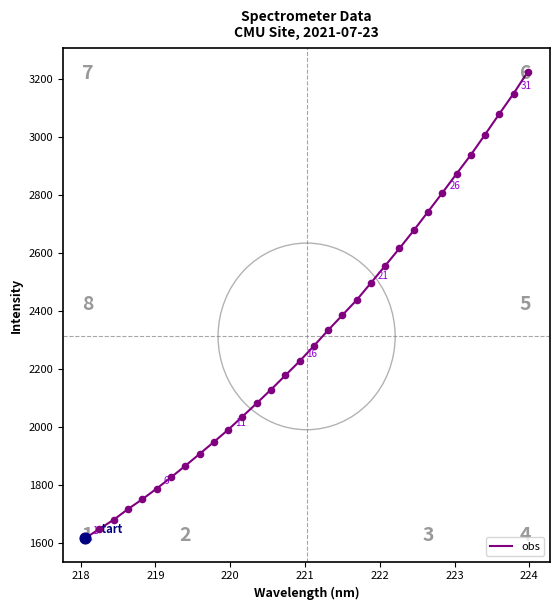

What is the greatest value displayed?

3226.0